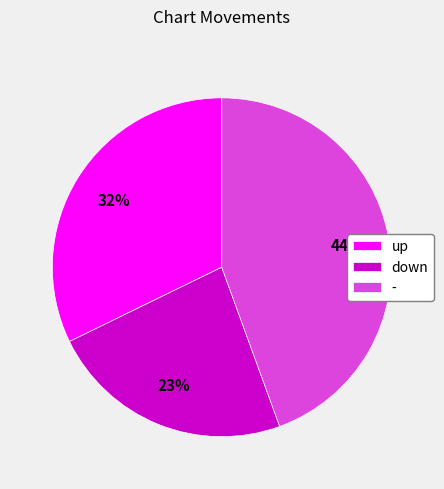

How many segments does this pie chart have?

3